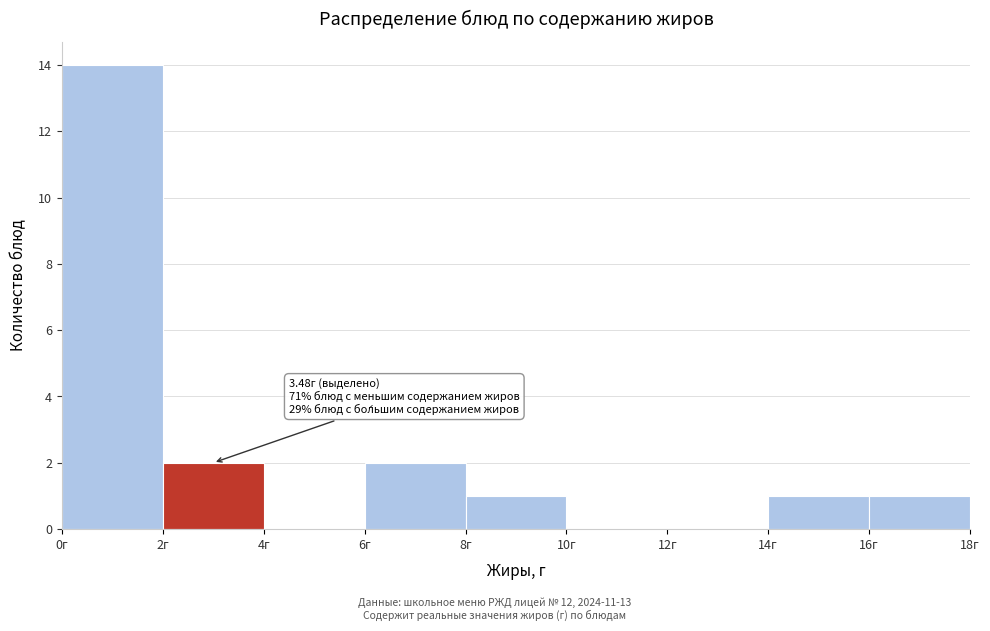

Over which range of the x-axis is the bar tallest?

0 to 2